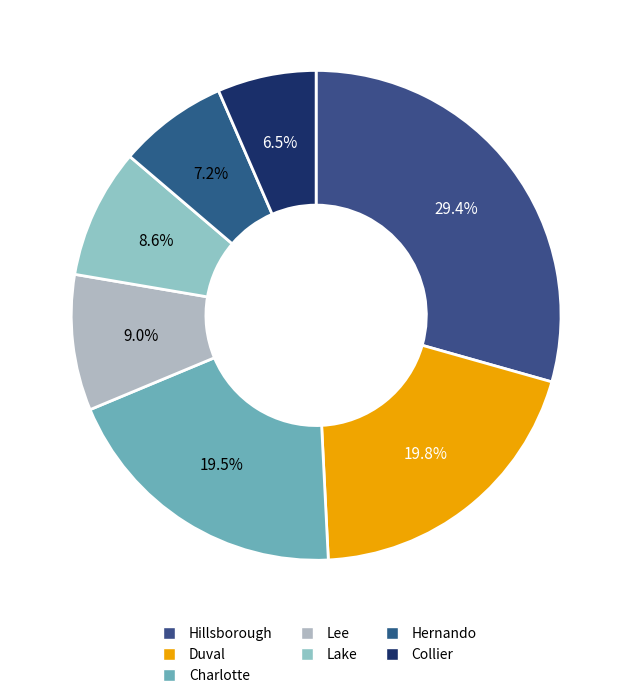

Which has a higher value, Hillsborough or Lee?

Hillsborough